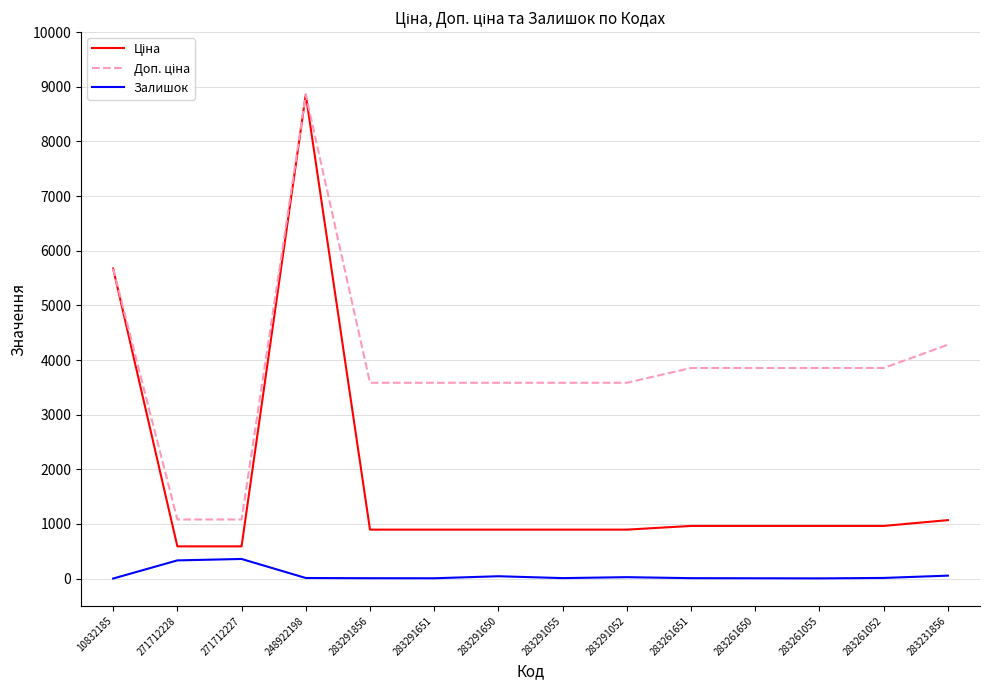

Where does the Залишок series first go above 11?

271712228